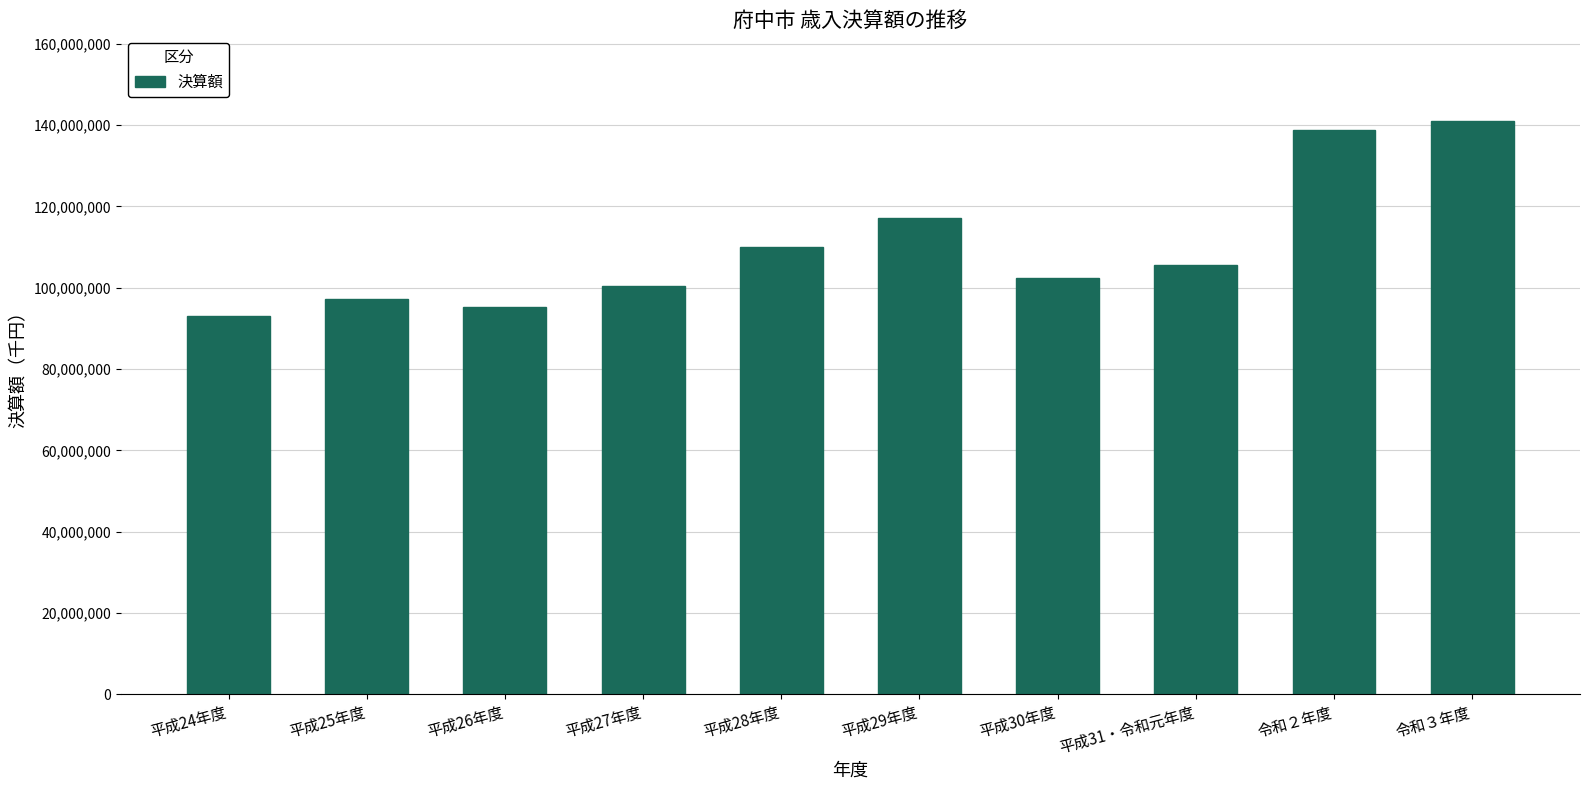

What is the label of the 10th bar from the left?

令和３年度